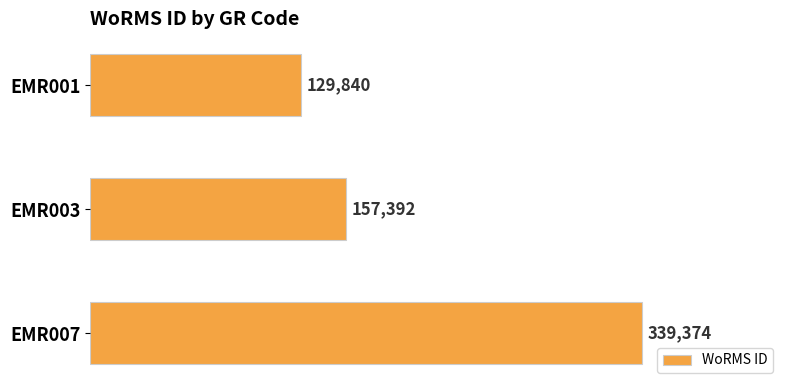

List the labels in order of value, largest first.

EMR007, EMR003, EMR001